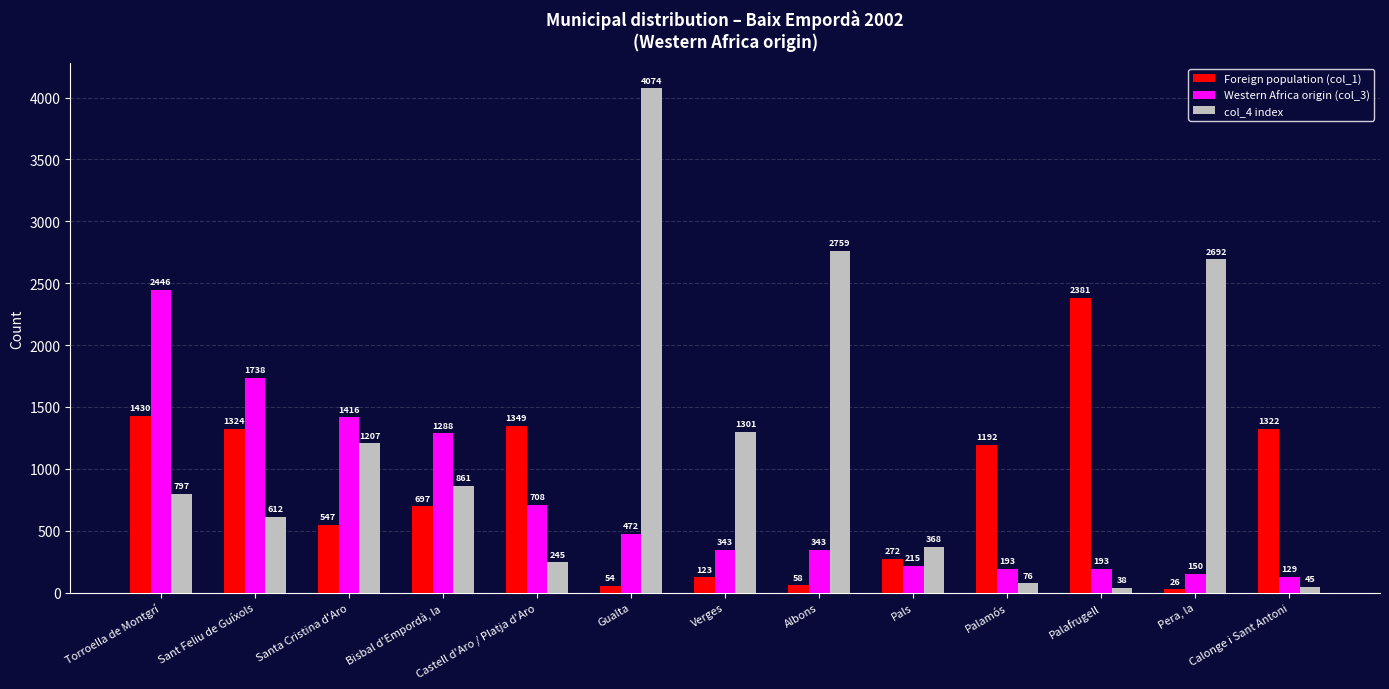

At which label does Western Africa origin (col_3) first exceed 343?

Torroella de Montgrí